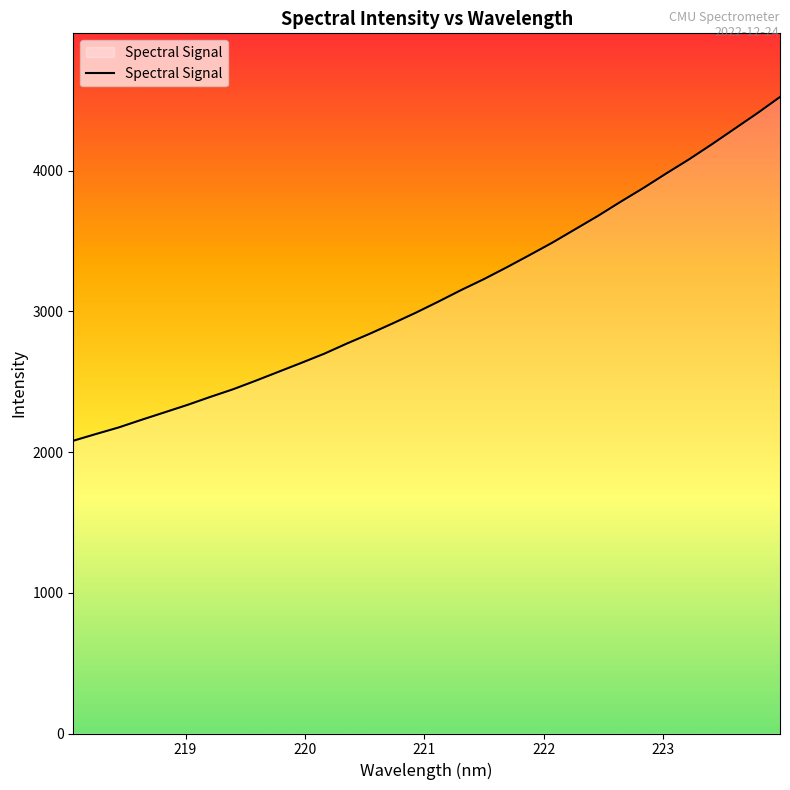

What is the maximum value shown in the chart?

4522.7